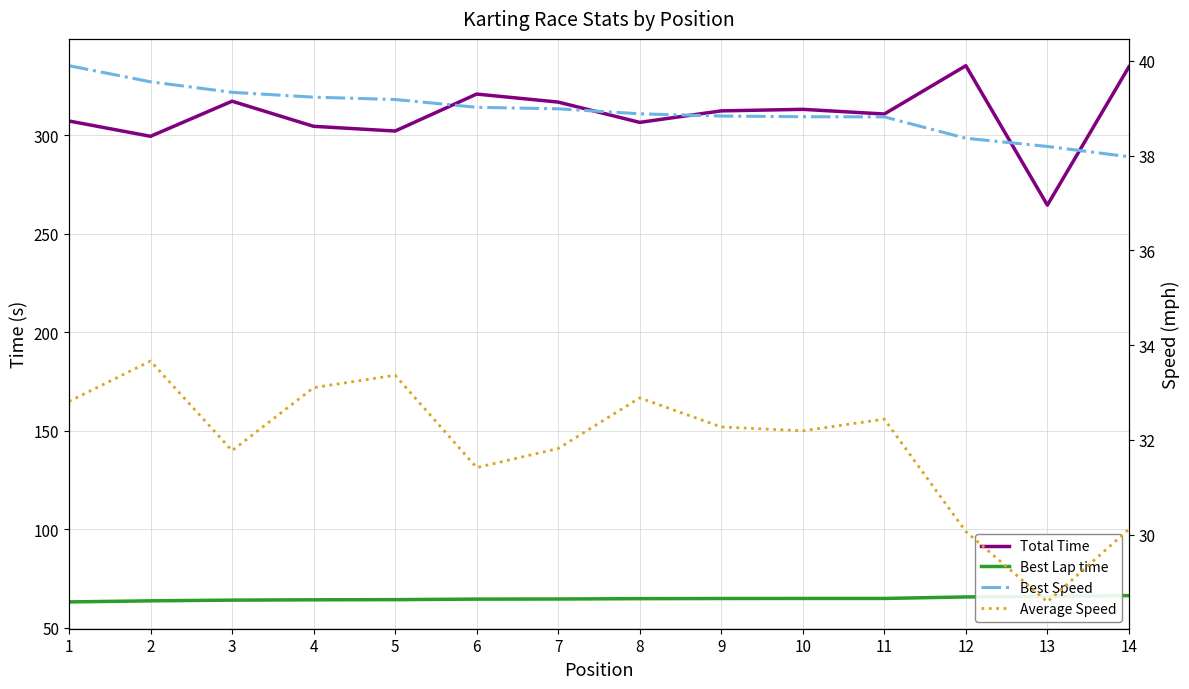

What is the smallest value displayed?

28.6